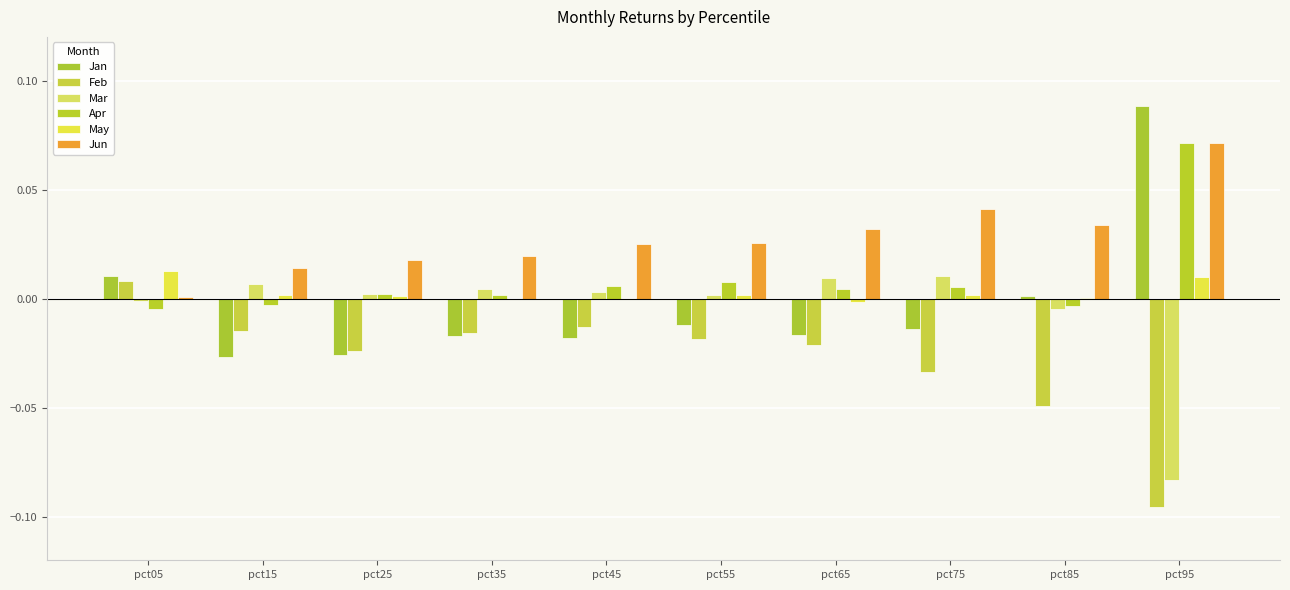

Does the chart contain stacked bars?

No